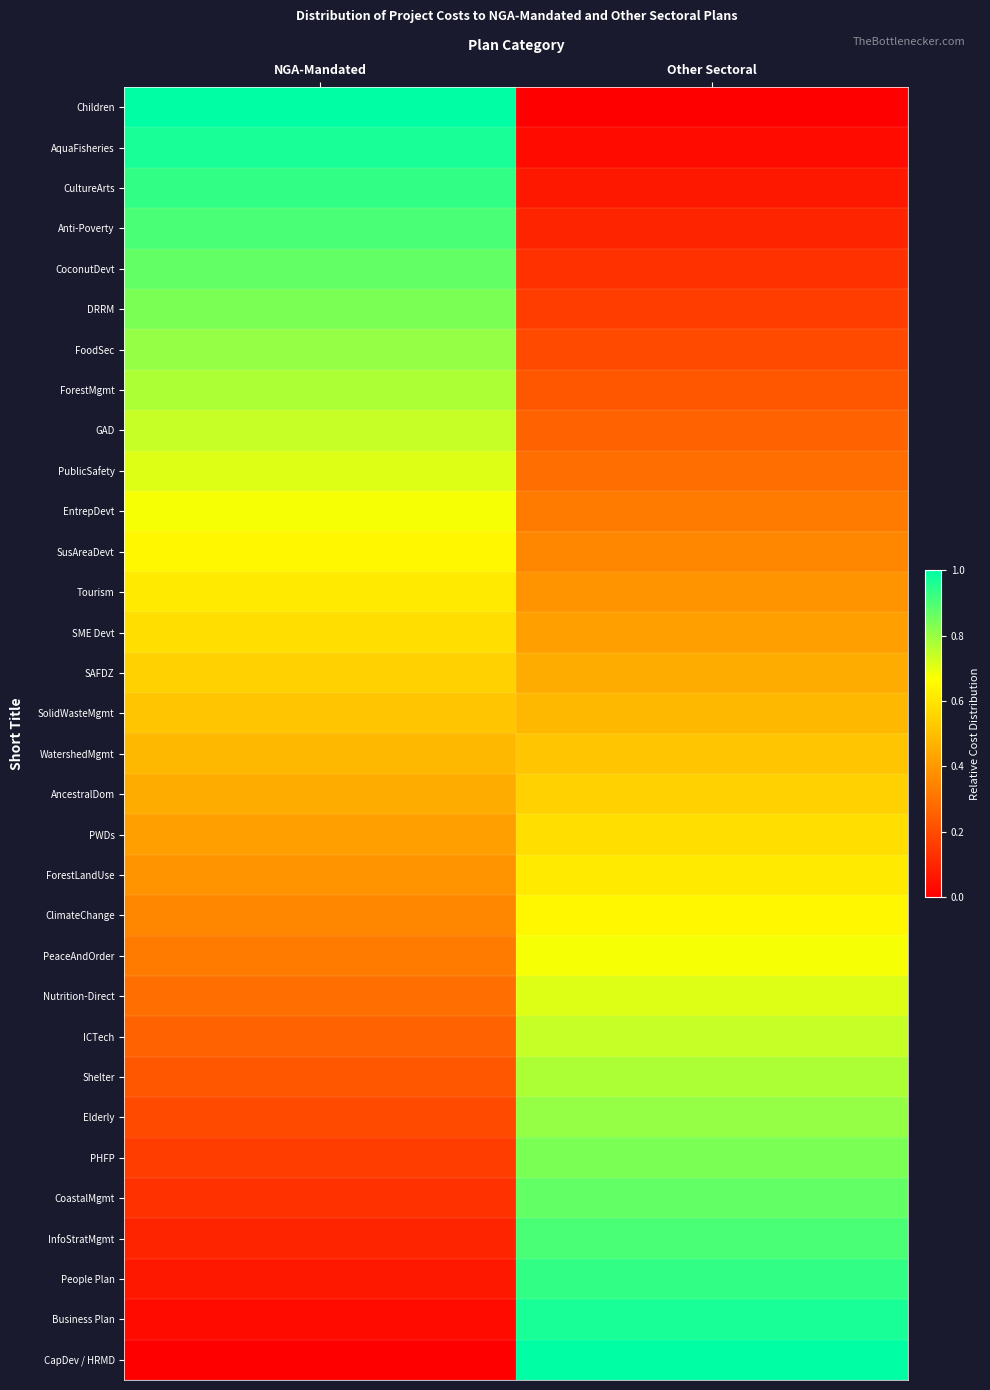

Which series has the largest range (max minus min)?

Children